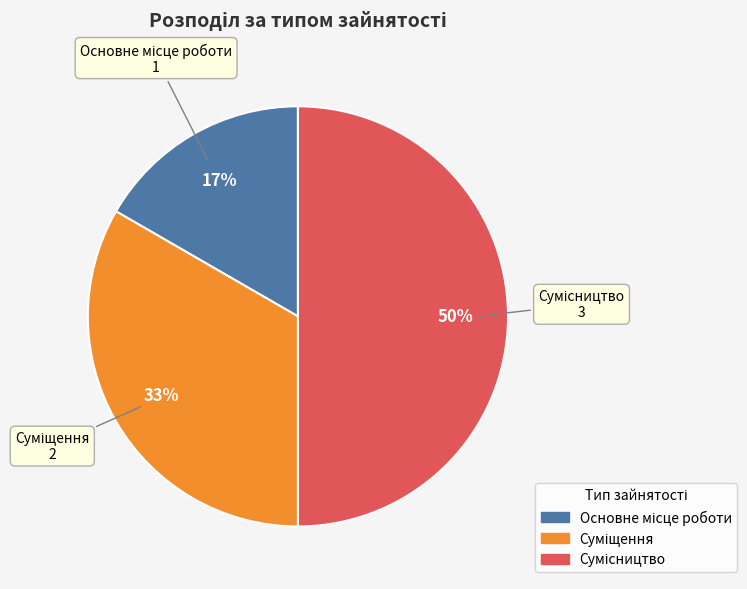

To the nearest percent, what is the average slice percentage?

33%